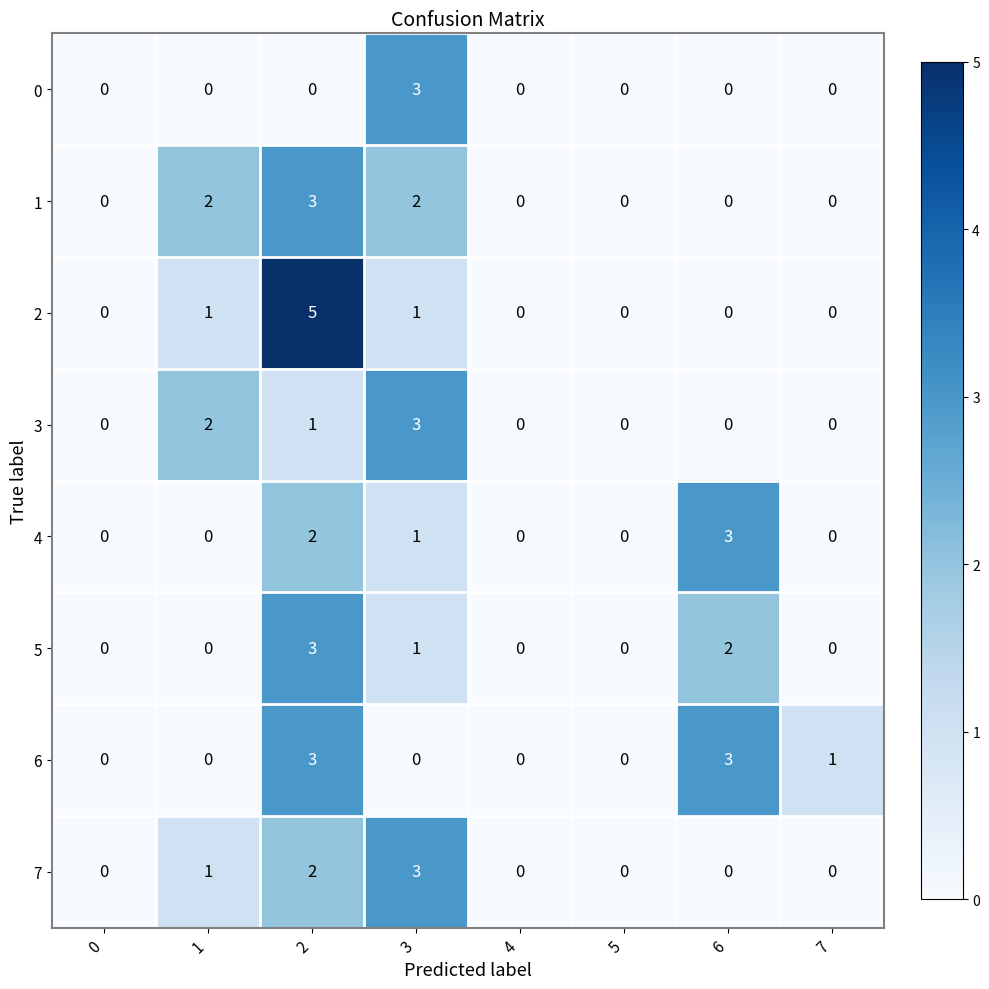

The 2 series shows -2 at 6. True or false?

False